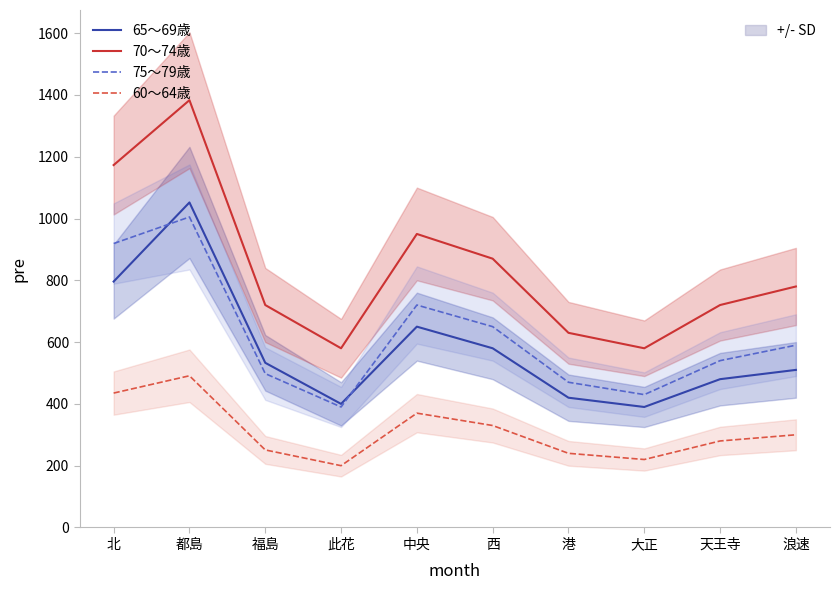

Reading right to left, list all the values displayed in this chart.

65～69歳: 510	480	390	420	580	650	400	533	1052	796
70～74歳: 780	720	580	630	870	950	580	720	1383	1173
75～79歳: 590	540	430	470	650	720	390	498	1005	919
60～64歳: 300	280	220	240	330	370	200	251	491	435